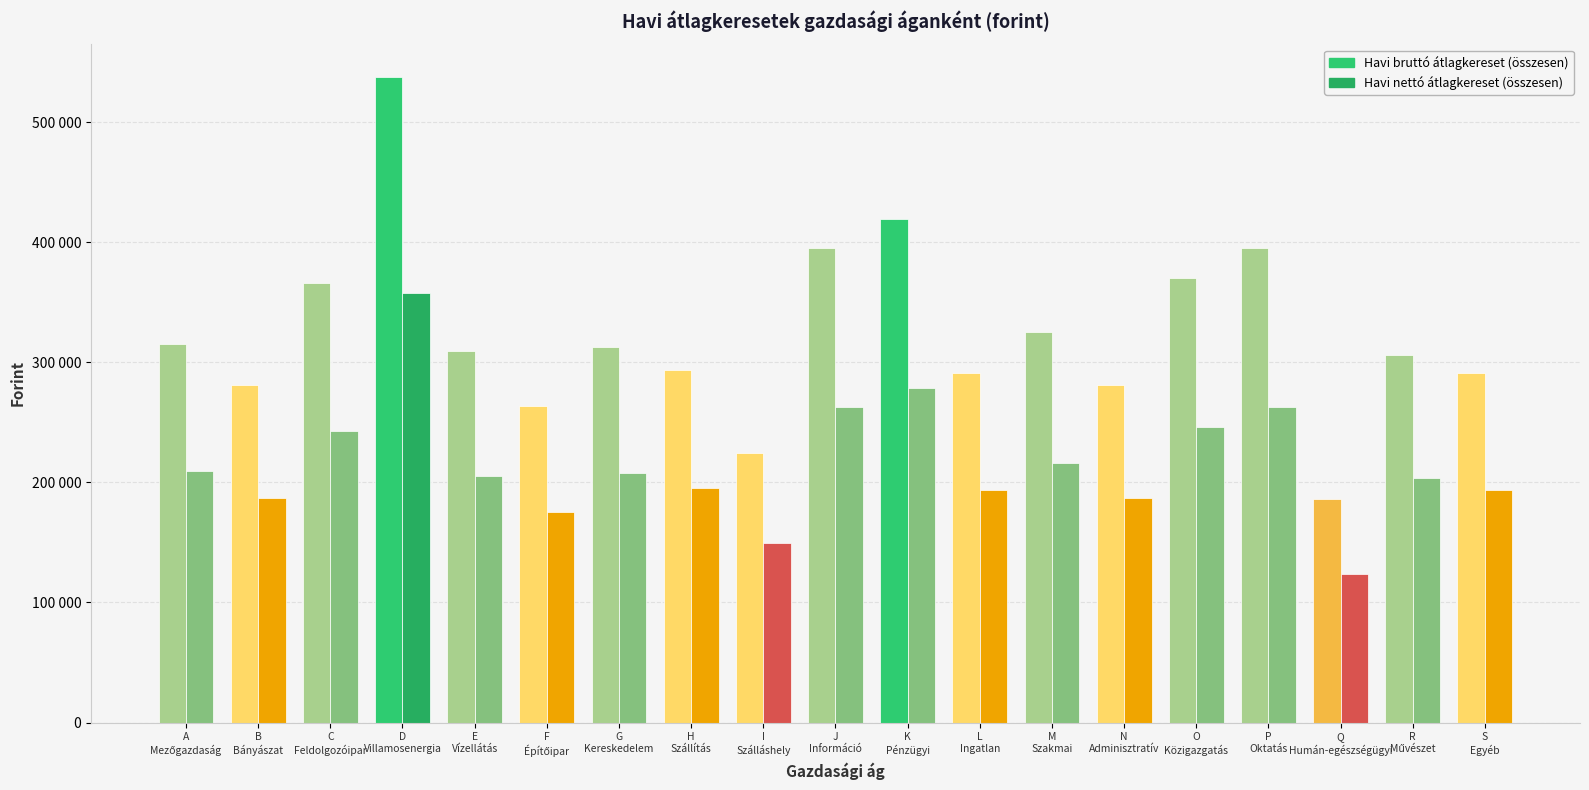

What is the spread (max minus min) of values at E
Vízellátás?

103654